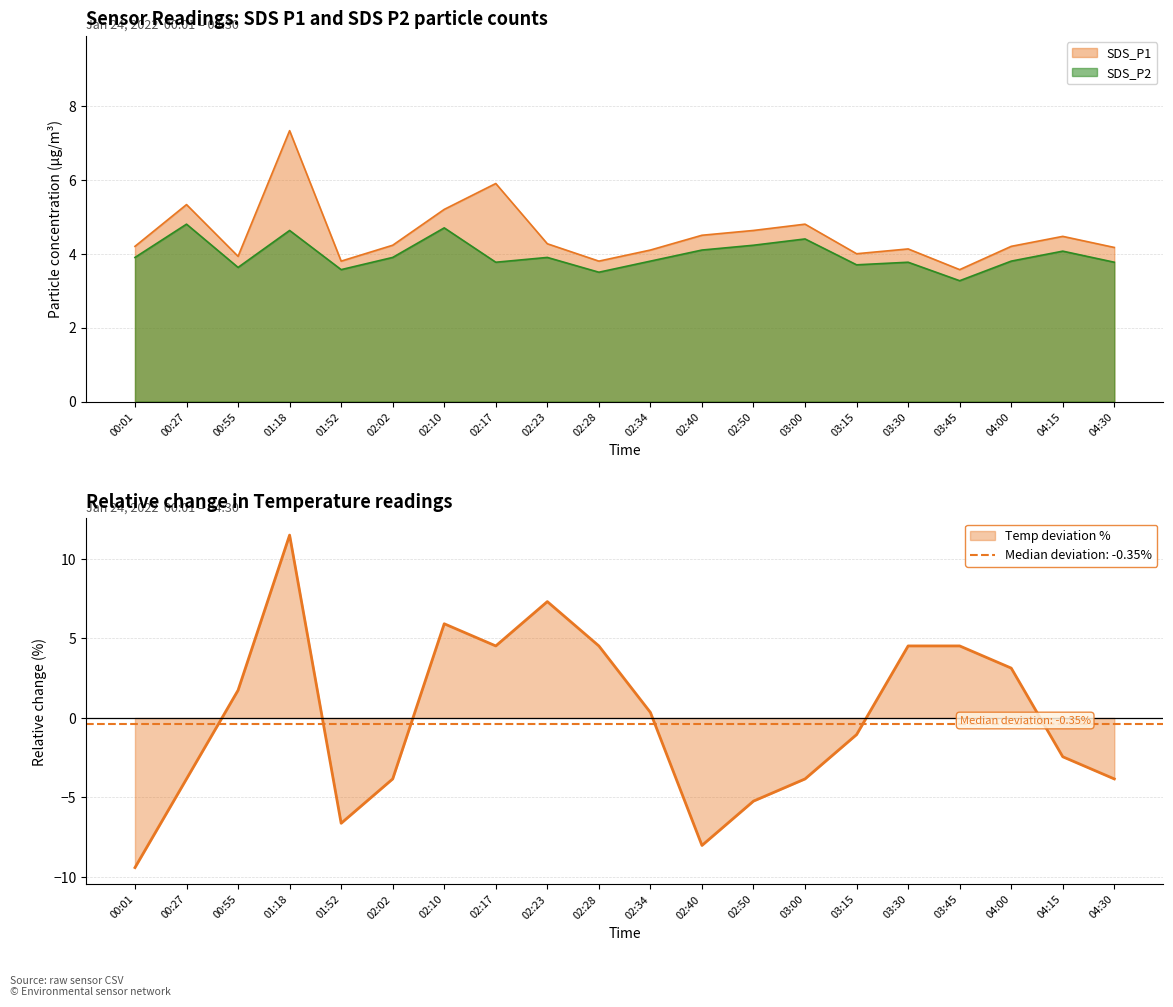

What is the difference between the maximum and minimum values in the SDS_P1 series?

3.8